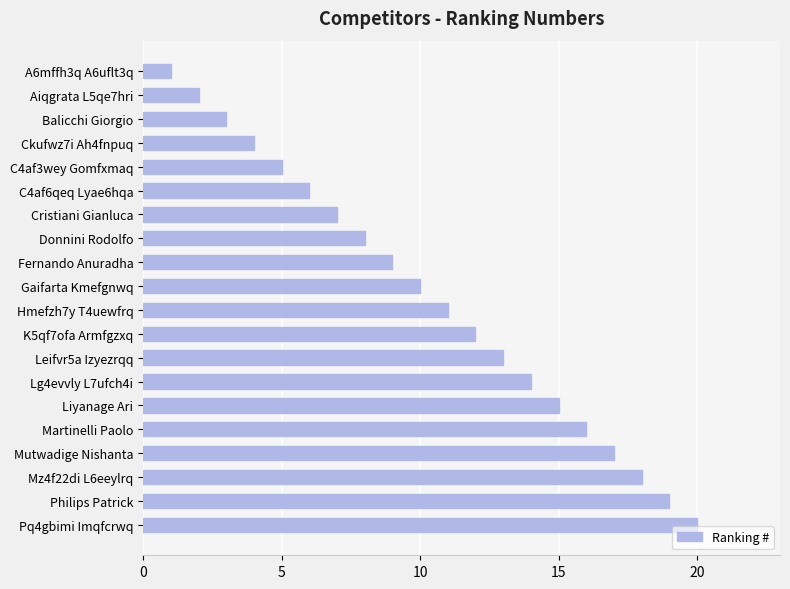

Which has a higher value, A6mffh3q A6uflt3q or C4af3wey Gomfxmaq?

C4af3wey Gomfxmaq